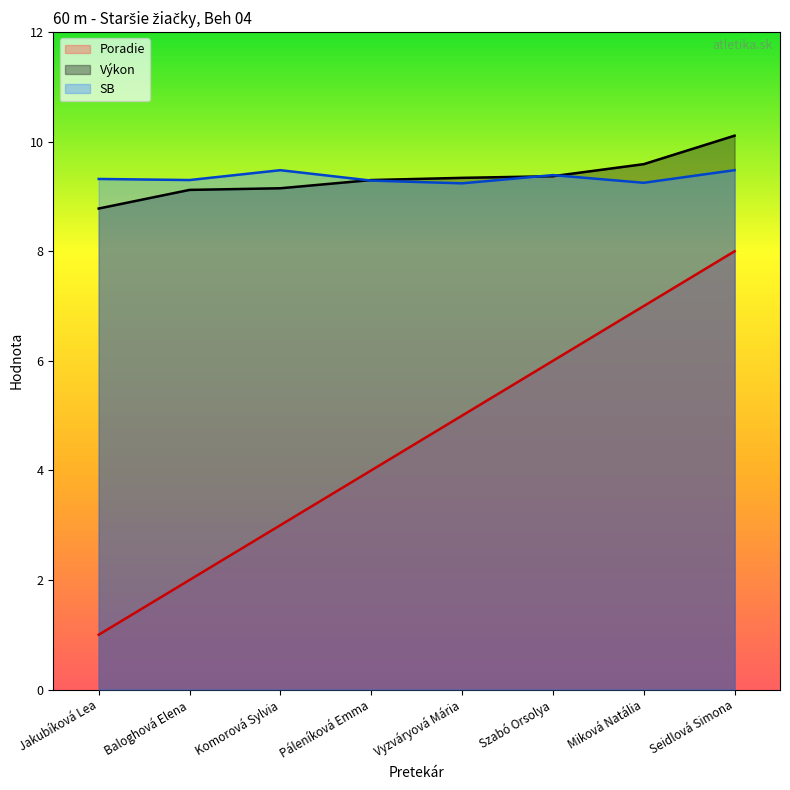

What is the difference between the SB values at Szabó Orsolya and Jakubíková Lea?

0.1